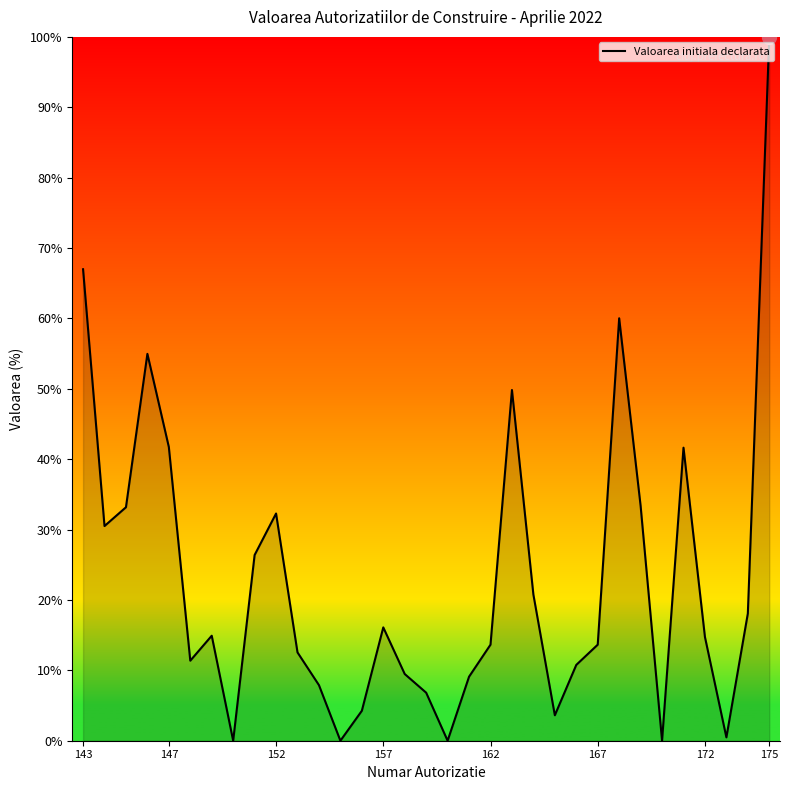

What is the difference between the maximum and minimum values?

100.0